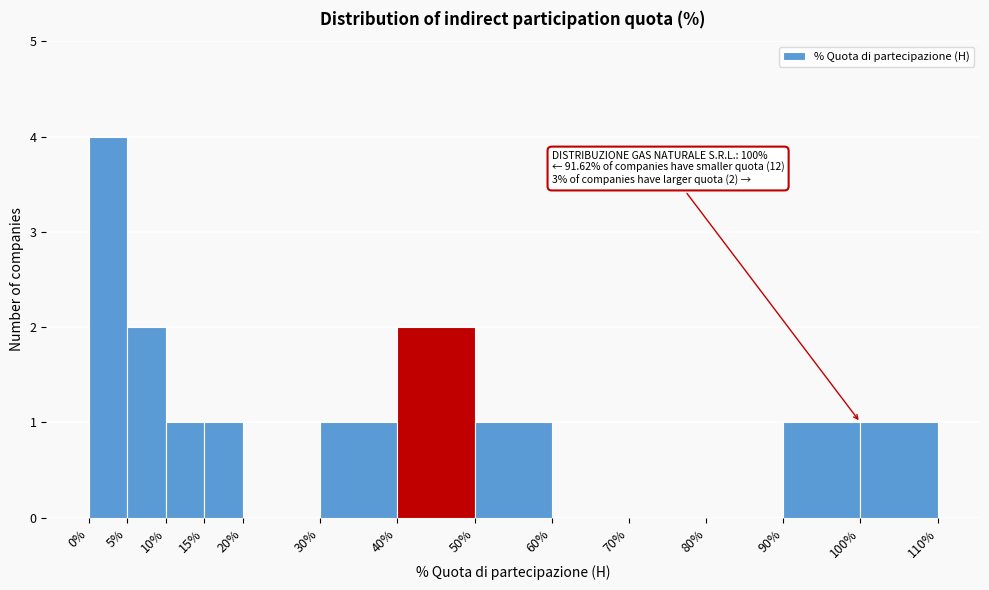

Which range on the x-axis has the tallest bar?

0% to 5%